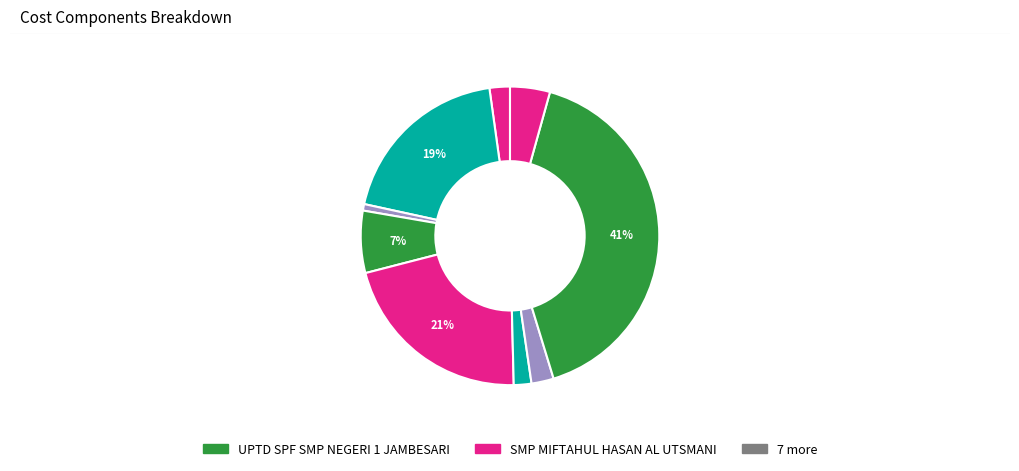

How many segments does this pie chart have?

9